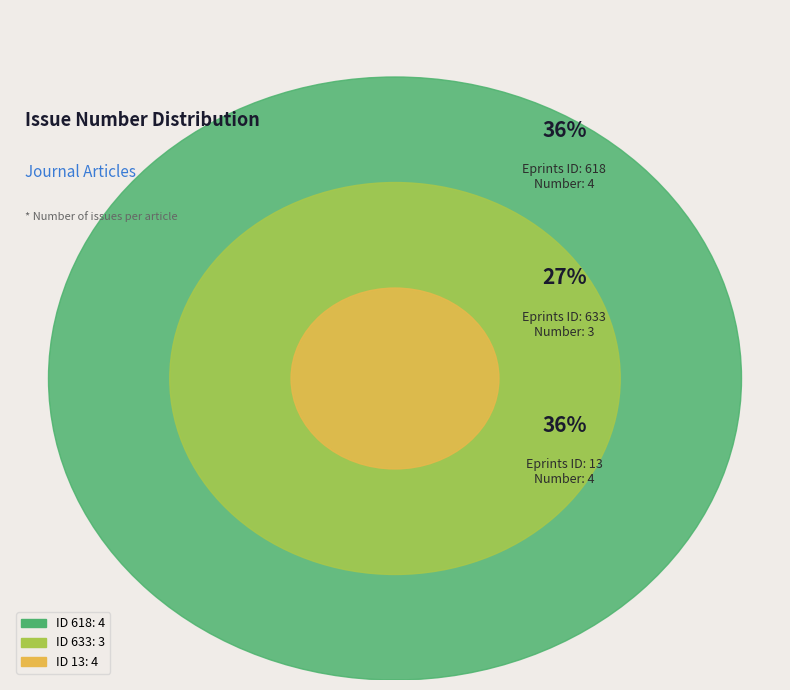

What percentage is the 618 slice, to the nearest percent?

36%